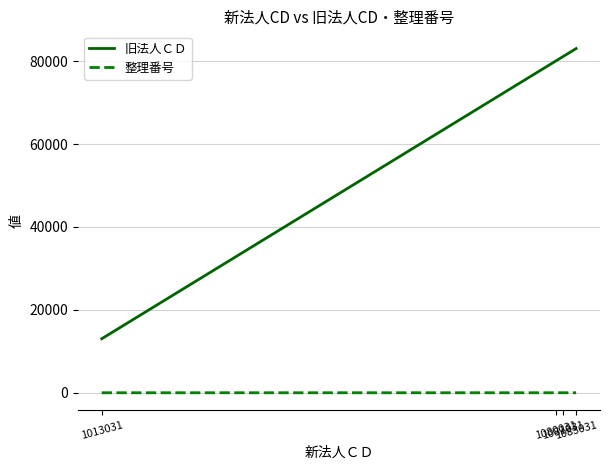

Count the 整理番号 values in the range 2 to 4.

3